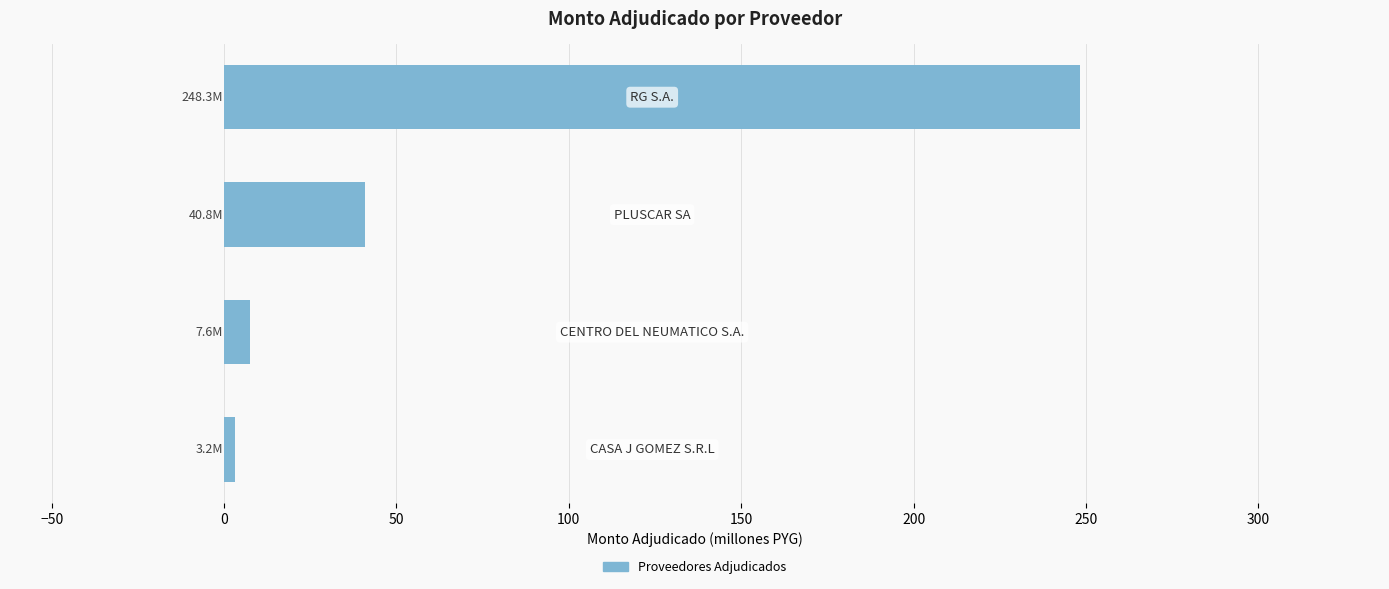

What is the difference between the maximum and second lowest values?

240.7